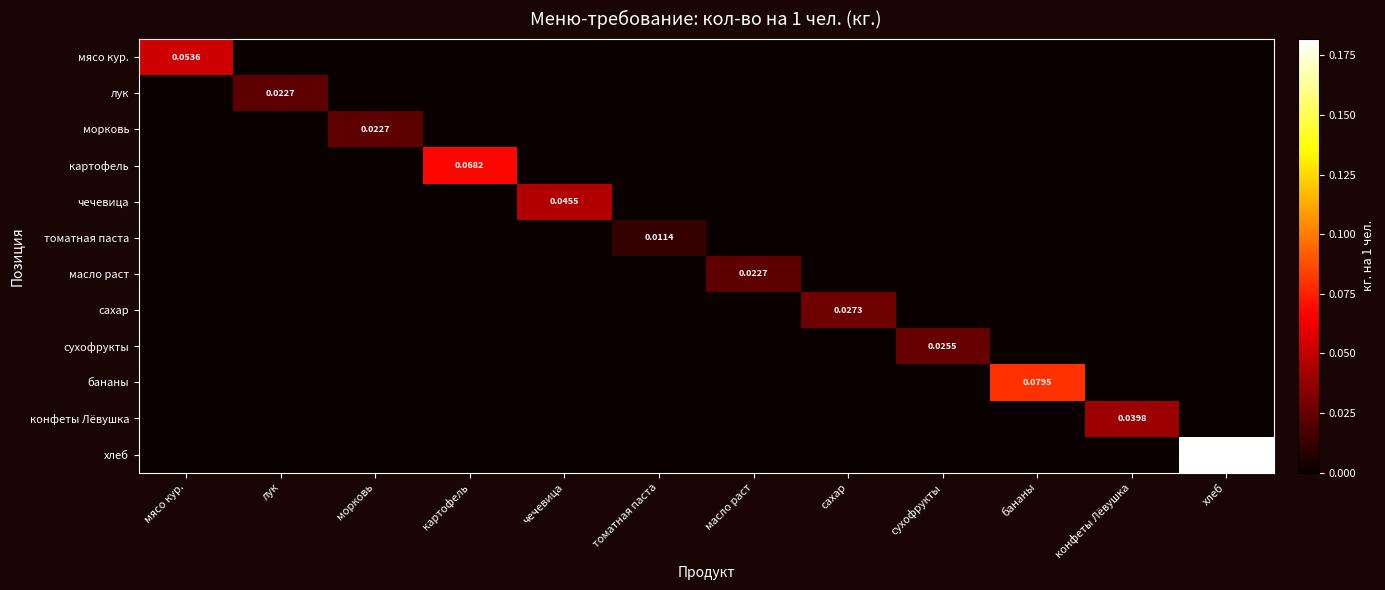

Which label corresponds to the smallest value in the chart?

лук